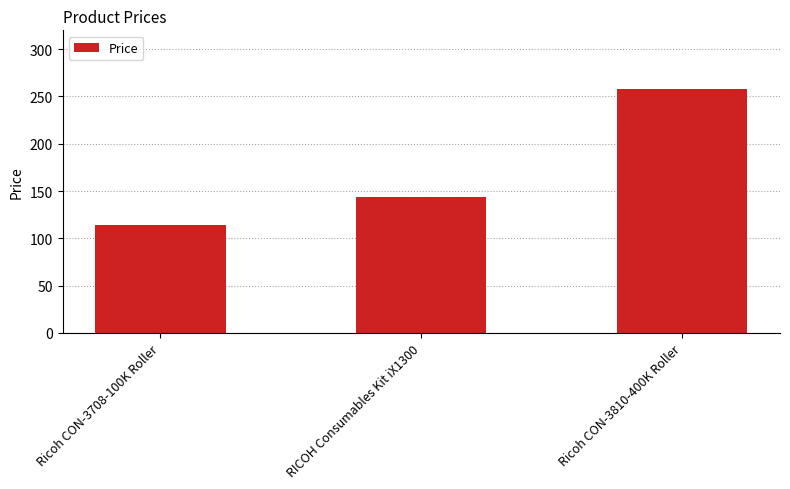

Rank the categories by value from highest to lowest.

Ricoh CON-3810-400K Roller, RICOH Consumables Kit iX1300, Ricoh CON-3708-100K Roller